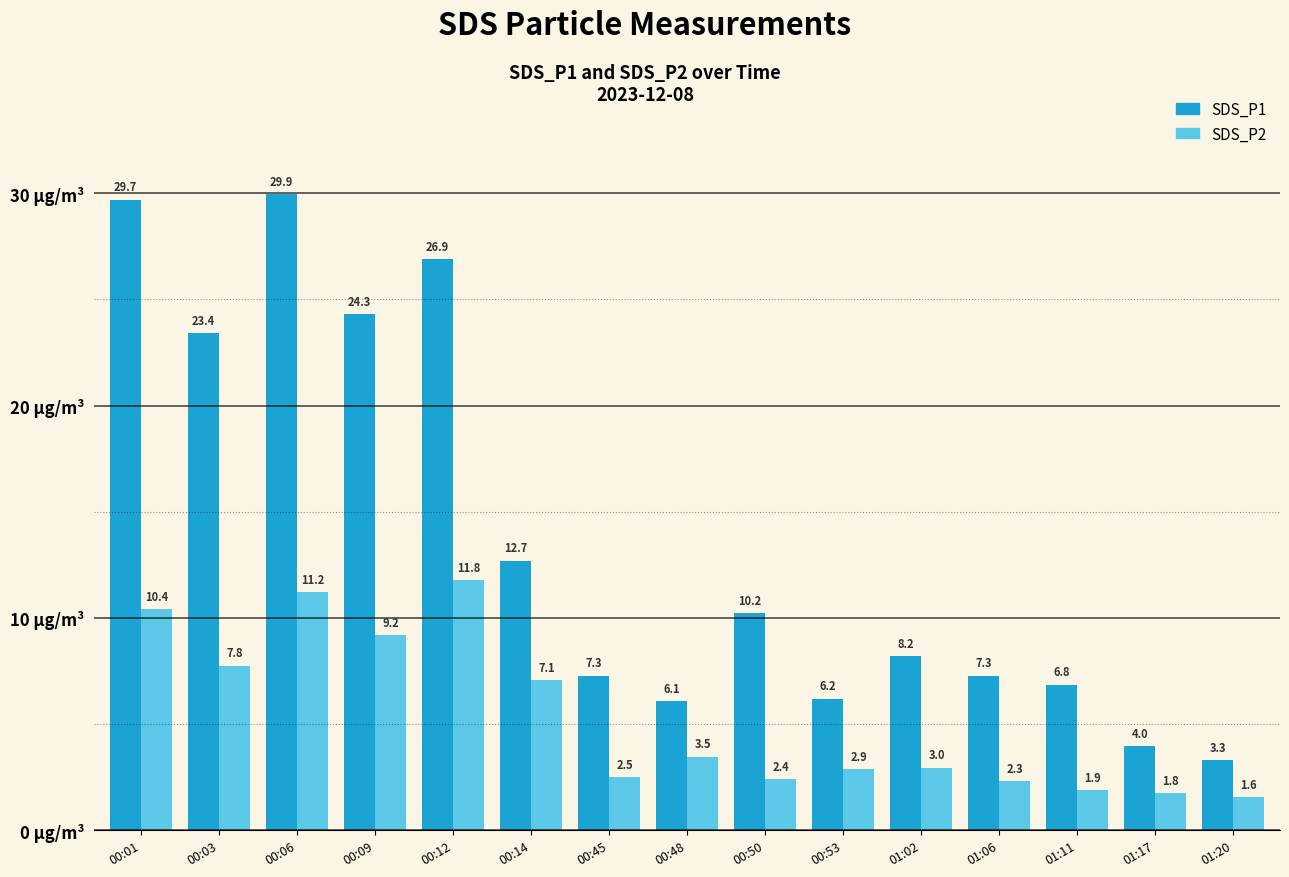

At which label does SDS_P2 reach its minimum?

01:20